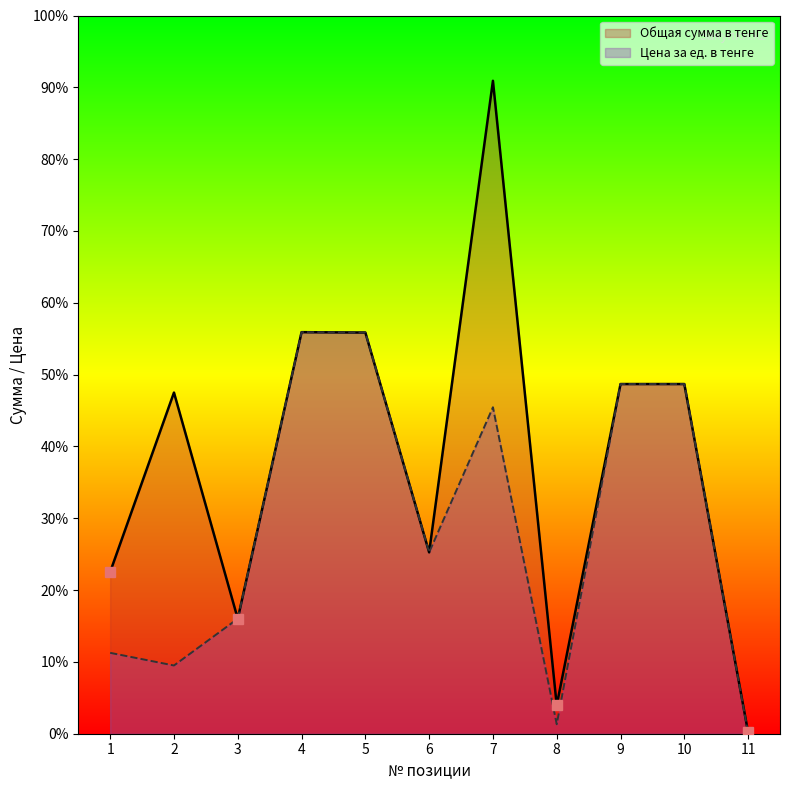

What is the sum of the Общая сумма в тенге values at 5 and 8?

118430